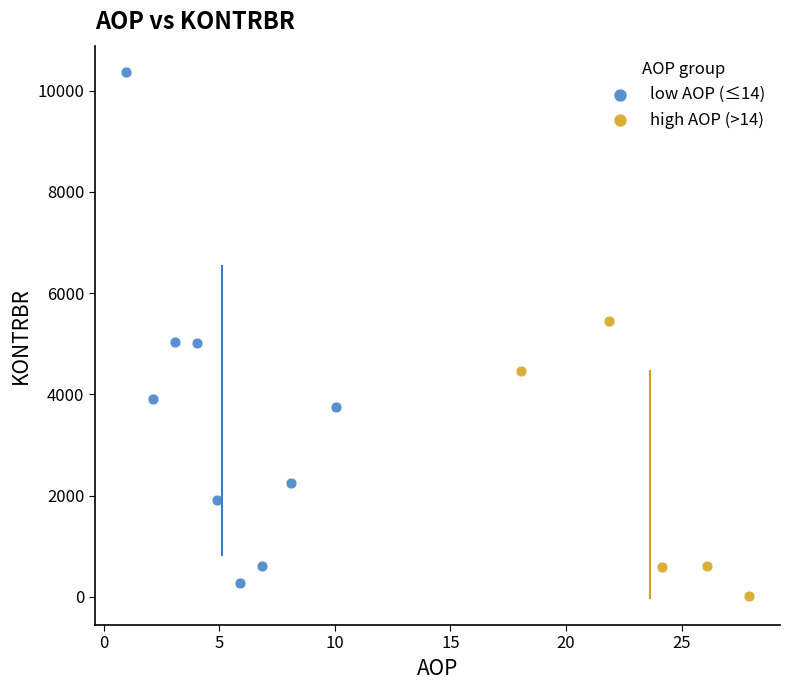

Which series reaches the maximum Y coordinate?

low AOP (≤14)